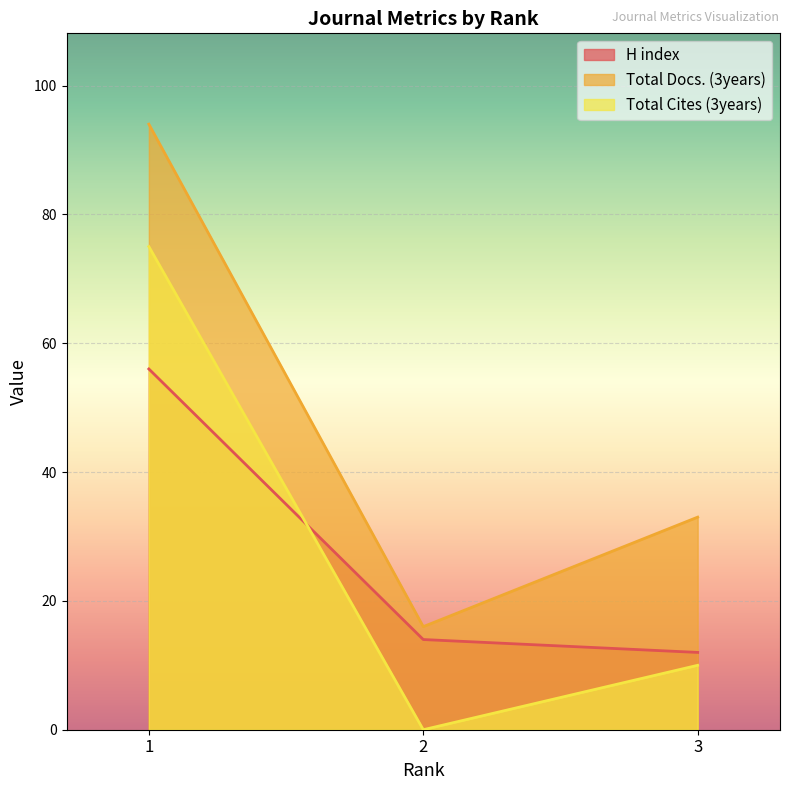

What is the sum of all Total Docs. (3years) values?

143